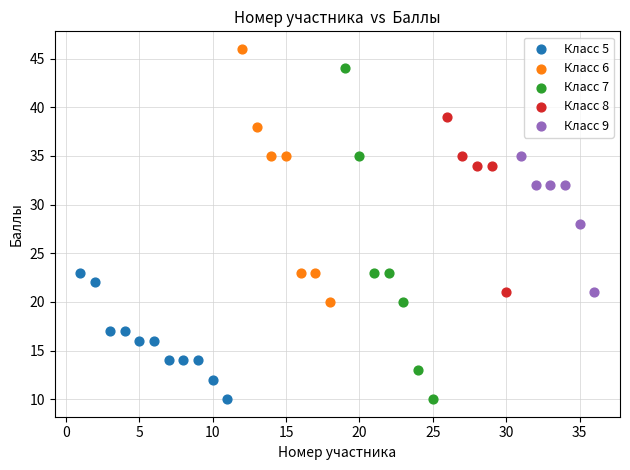

Which series reaches the maximum Y coordinate?

Класс 6